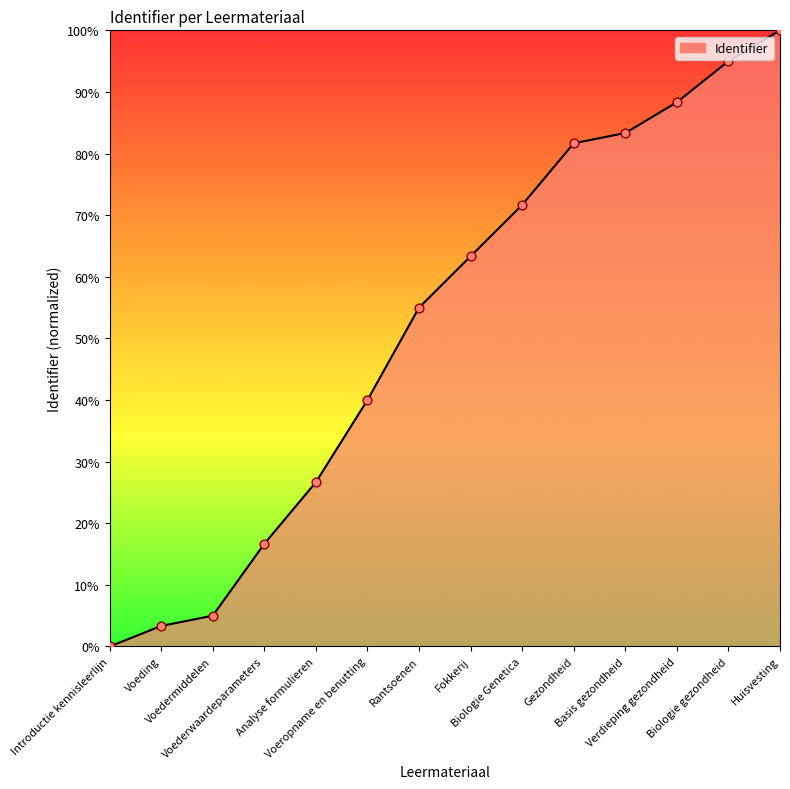

What is the change in value from Voederwaardeparameters to Biologie gezondheid?

+78.3